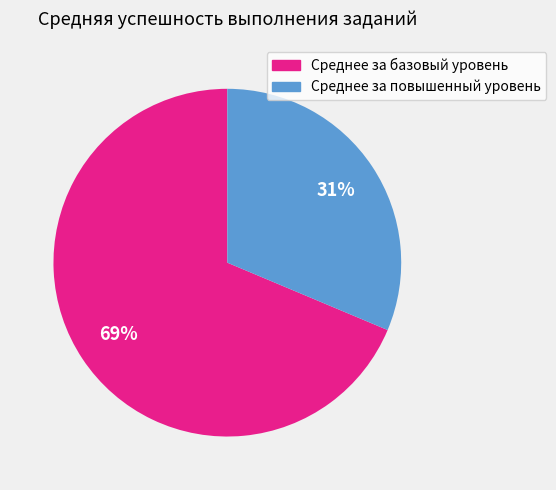

Count the number of slices in the pie.

2